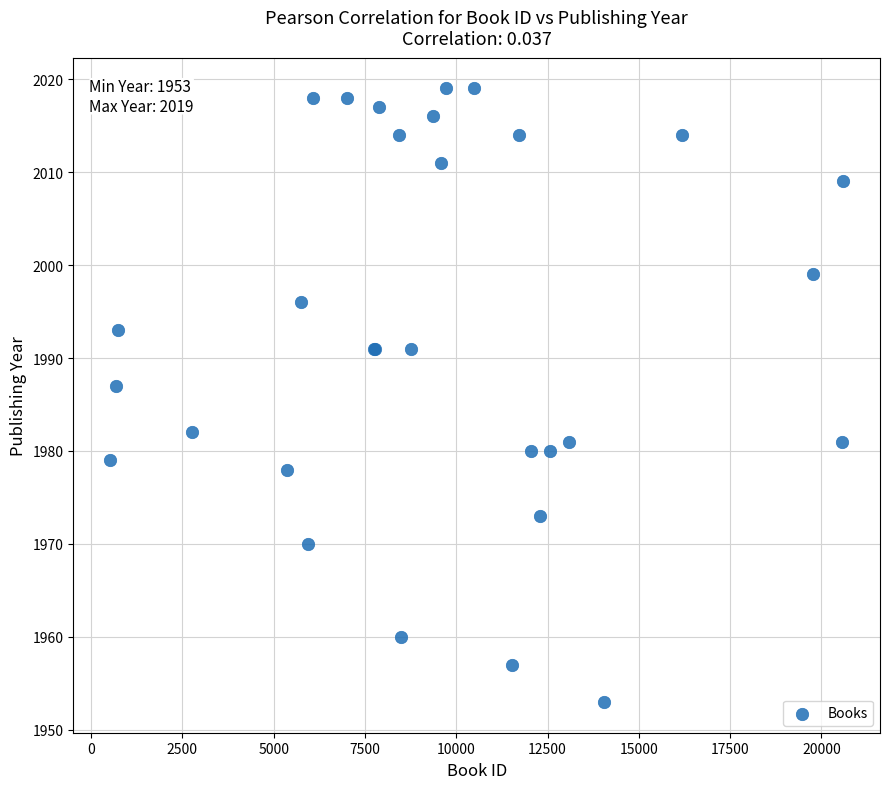

What Y value in the scatter plot is closest to 1986?

1987